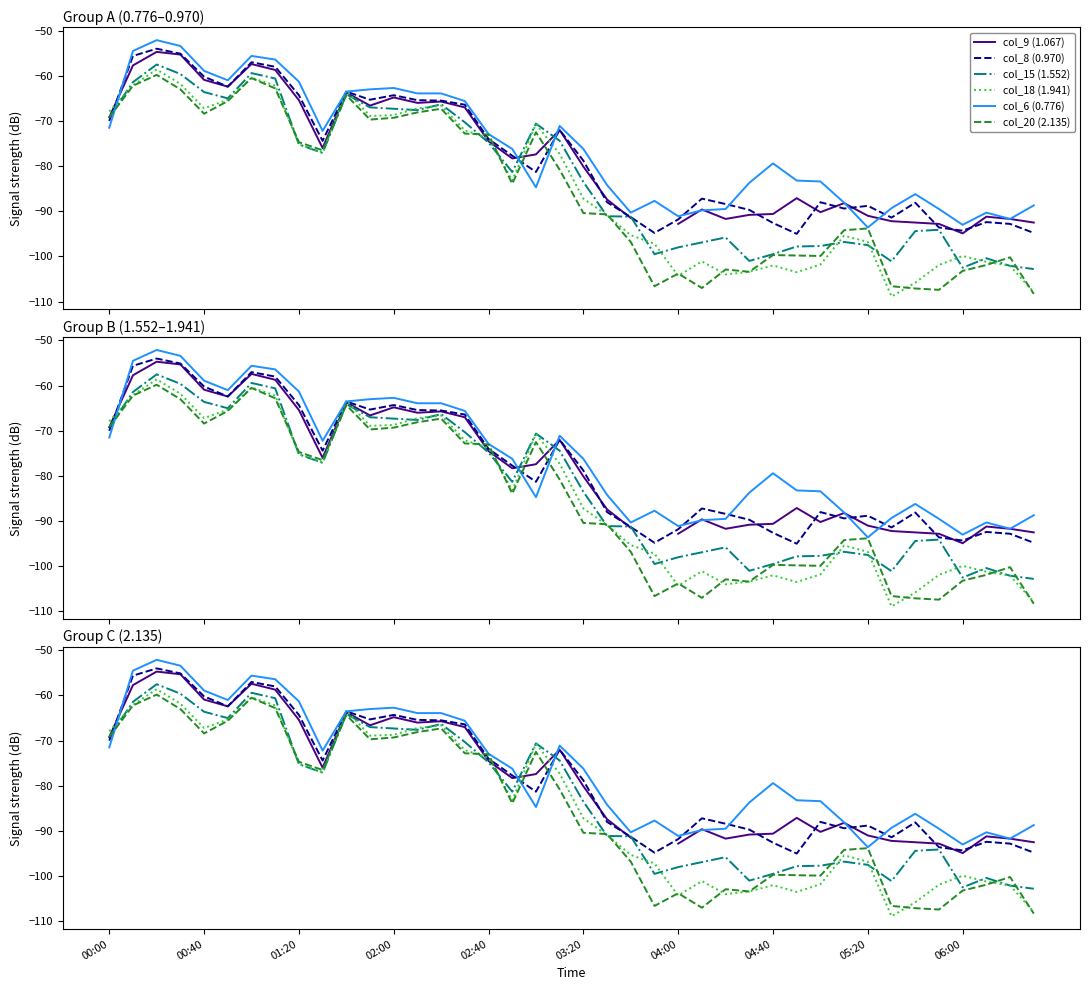

What is the total value across all series at 04:00?

-581.8